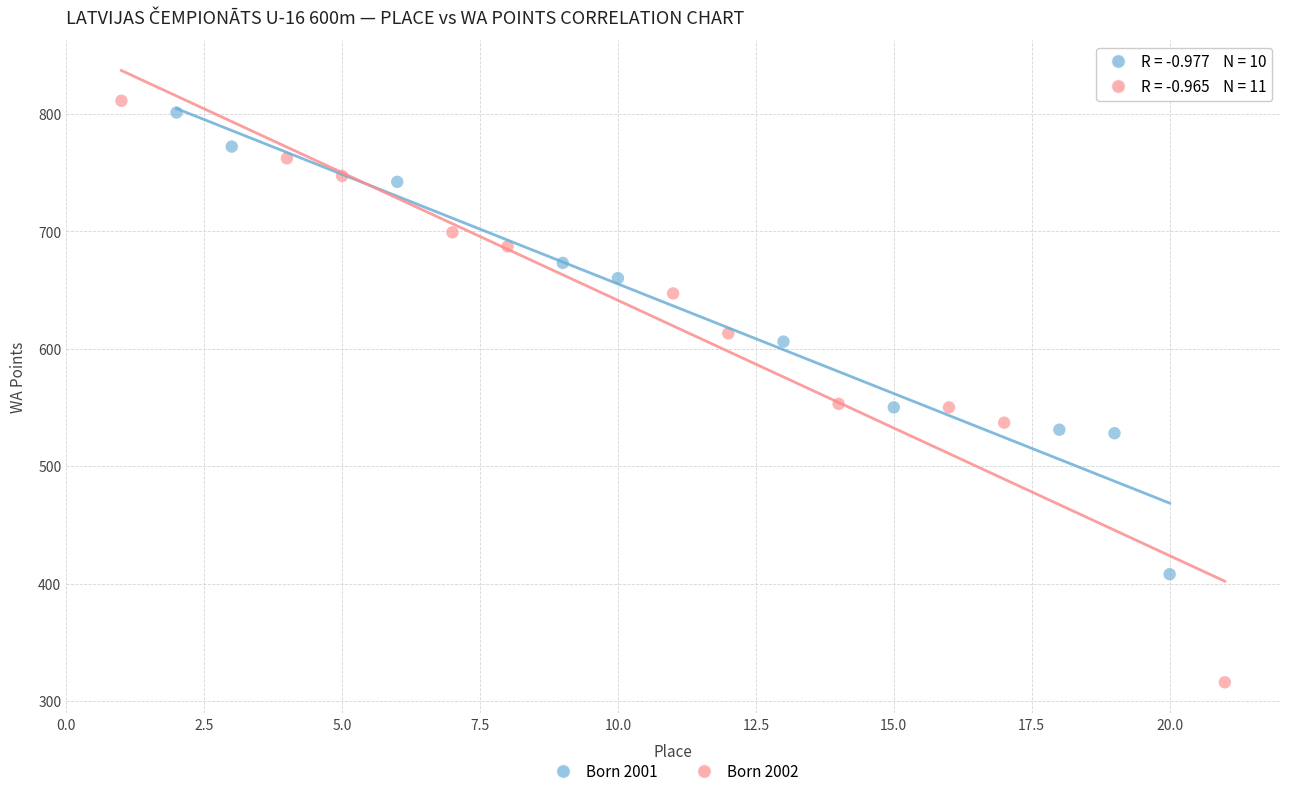

Which series has the widest spread of Y values?

Born 2002